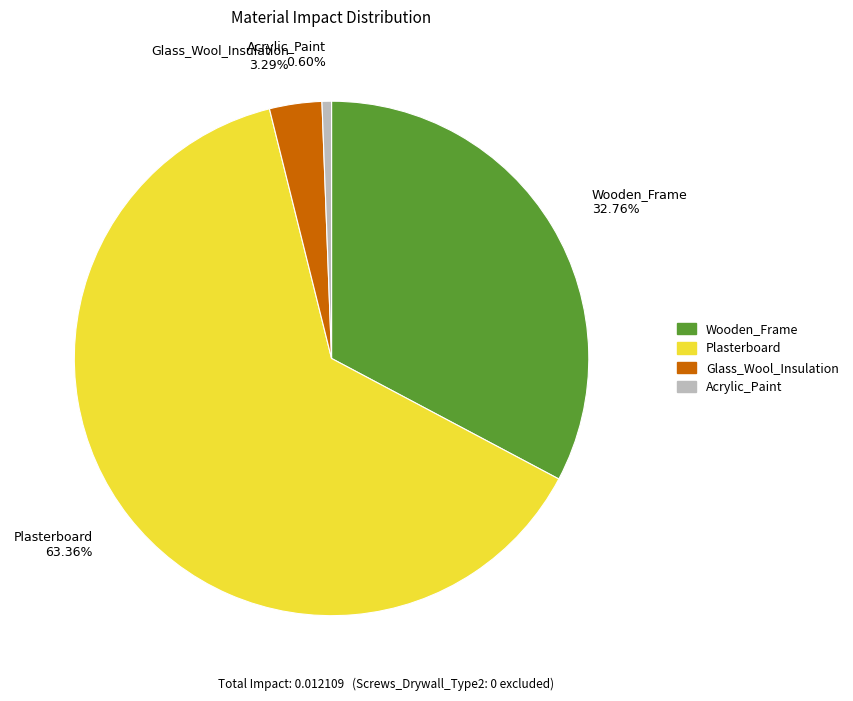

Combined, do Glass_Wool_Insulation 3.29% and Acrylic_Paint 0.60% account for over 50%?

No